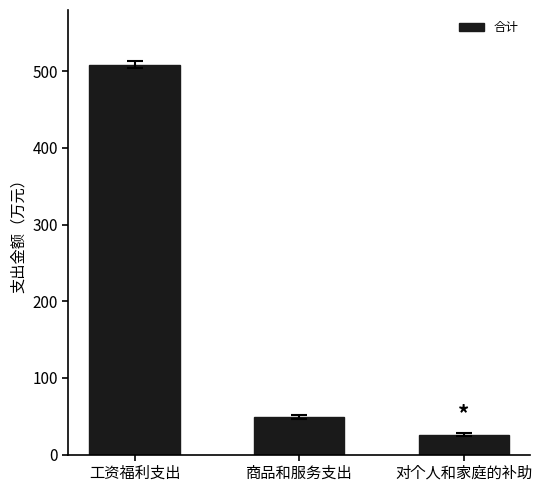

Rank the categories by value from highest to lowest.

工资福利支出, 商品和服务支出, 对个人和家庭的补助